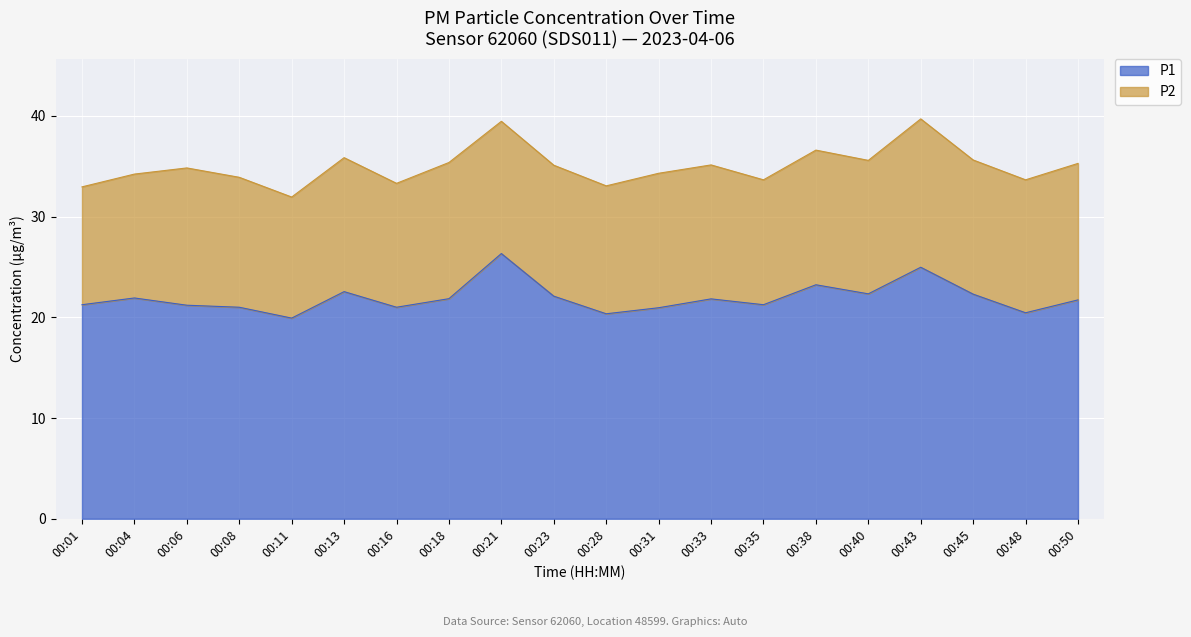

What is the sum of the values at 00:35 and 00:45?

43.5